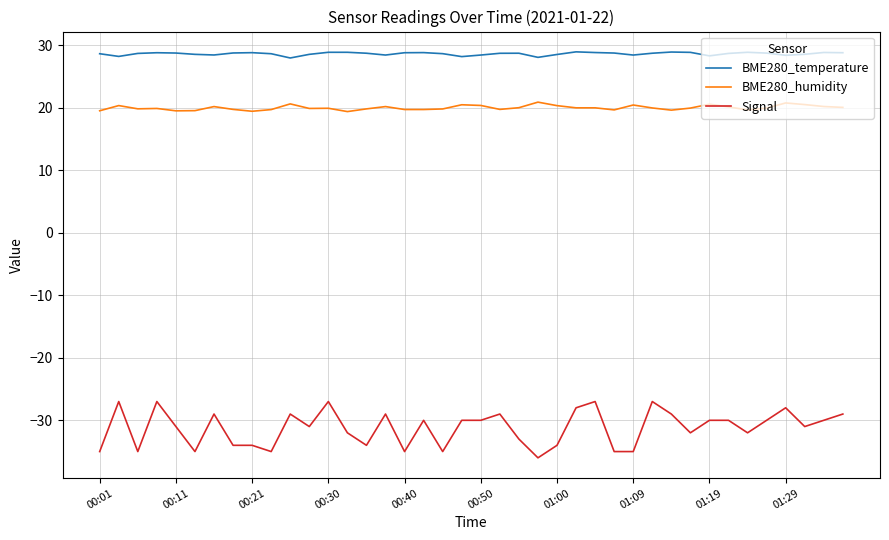

Which series has the widest spread of values?

Signal